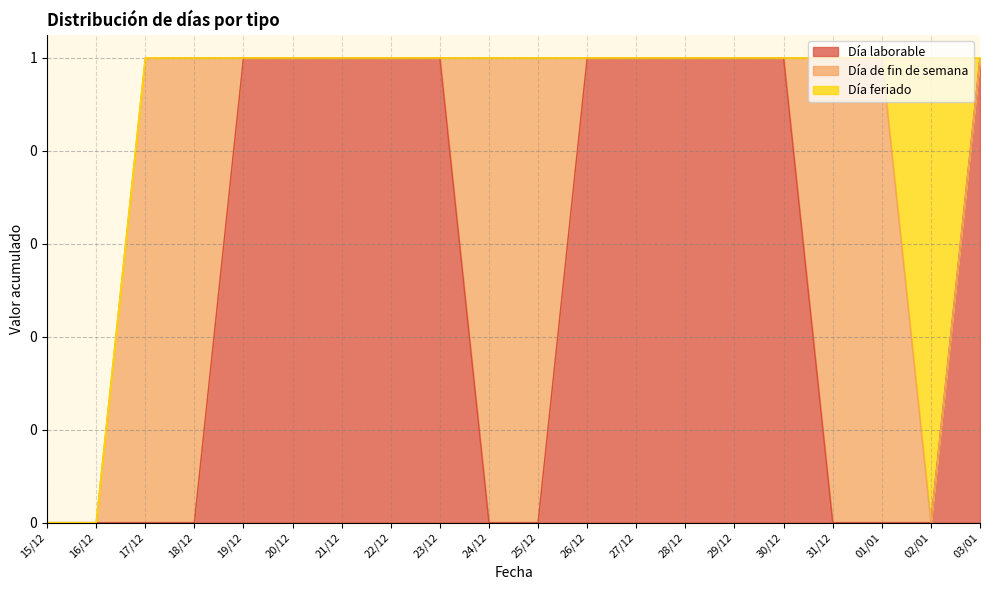

Does the chart have visible grid lines?

Yes